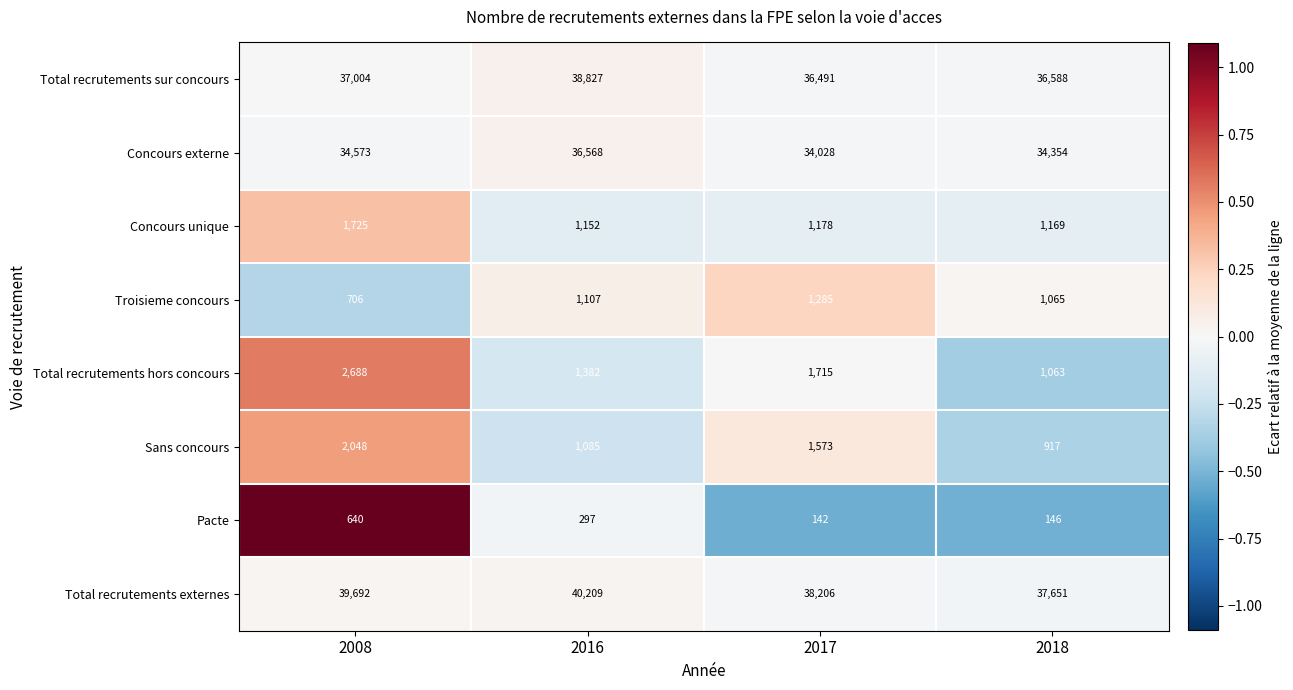

Where is Troisieme concours nearest to the value 995?

2018